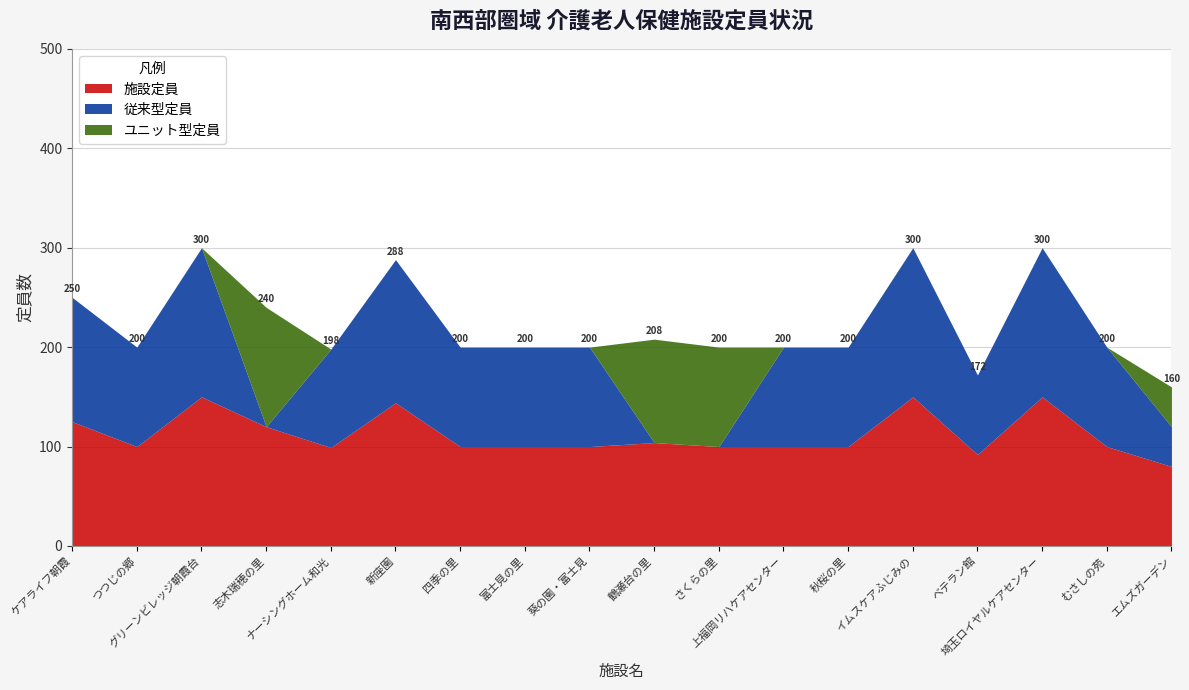

List the series in order of their peak value, highest first.

施設定員, 従来型定員, ユニット型定員